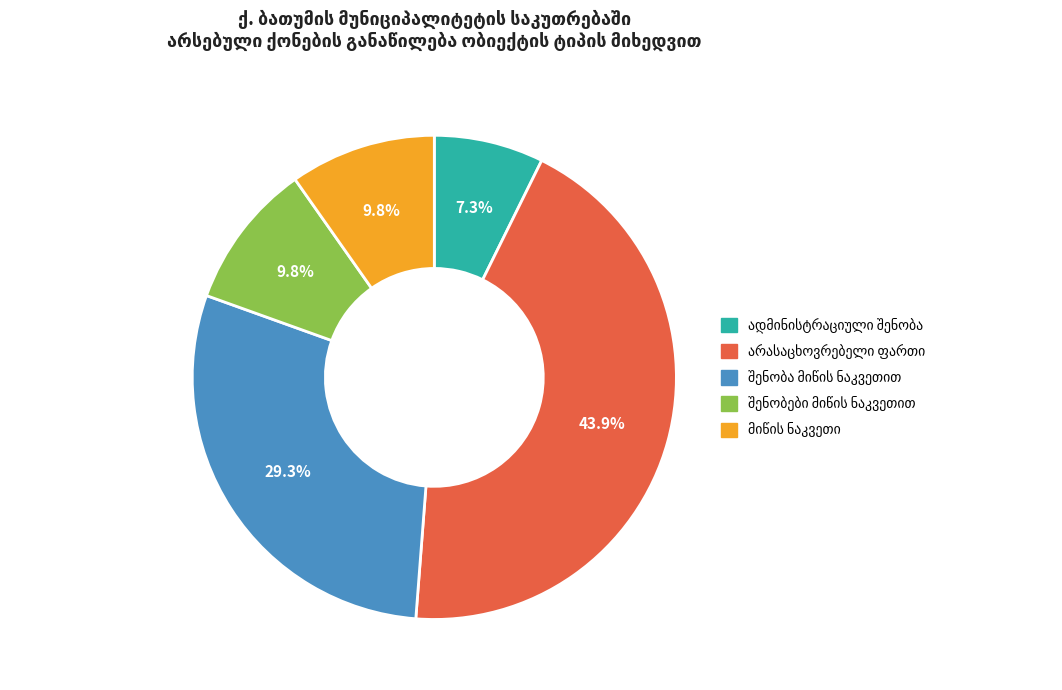

Does any single category account for the majority?

No